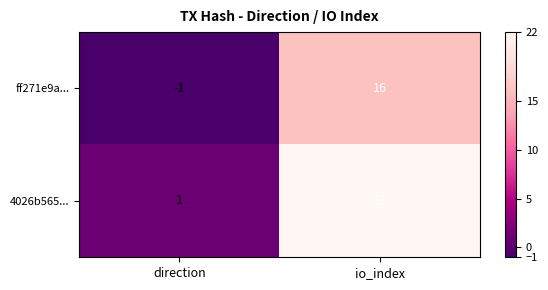

Rank the series at io_index from highest to lowest value.

4026b565..., ff271e9a...